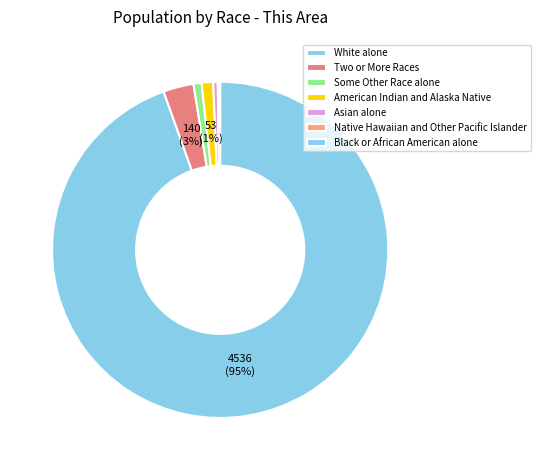

Is there a majority slice in this chart?

Yes